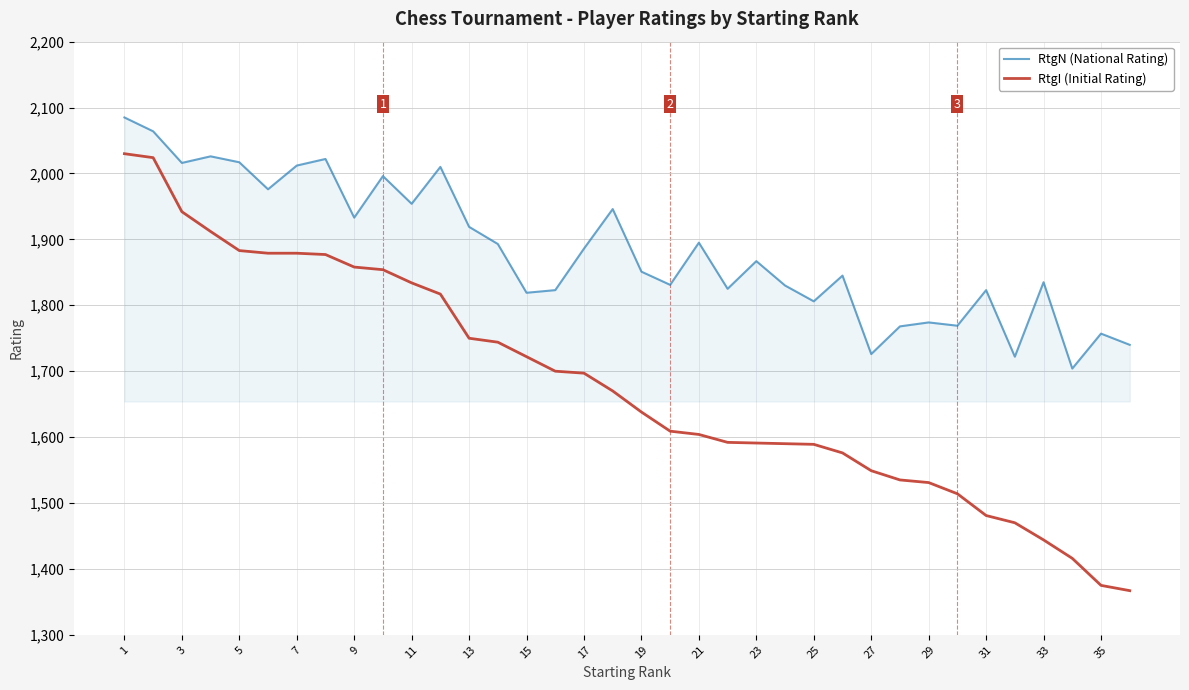

Rank the series by their maximum value, from highest to lowest.

RtgN (National Rating), RtgI (Initial Rating)